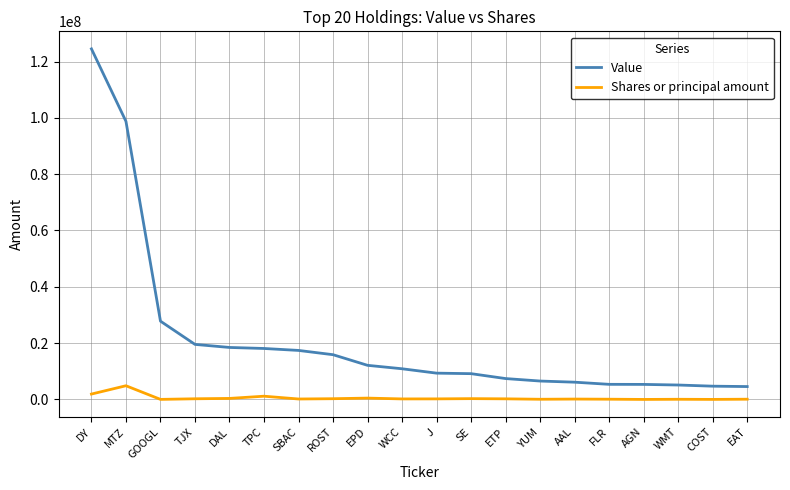

At SE, list the series in order from smallest to largest.

Shares or principal amount, Value